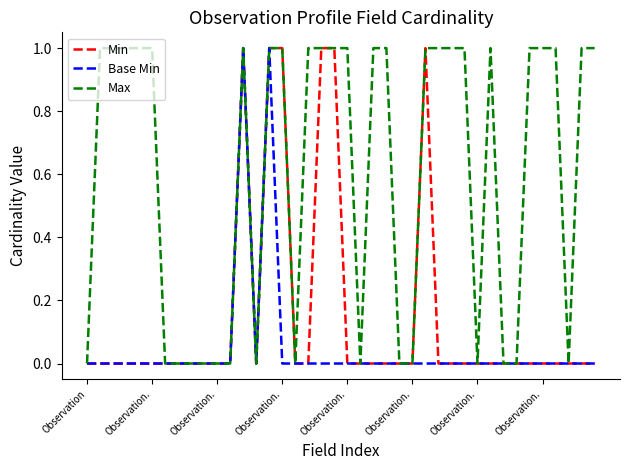

Which series has the largest total across all categories?

Max